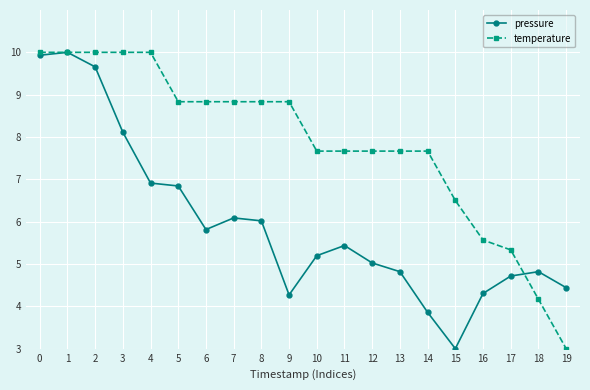

Reading left to right, list all the values displayed in this chart.

pressure: 9.9	10.0	9.7	8.1	6.9	6.8	5.8	6.1	6.0	4.3	5.2	5.4	5.0	4.8	3.9	3.0	4.3	4.7	4.8	4.4
temperature: 10.0	10.0	10.0	10.0	10.0	8.8	8.8	8.8	8.8	8.8	7.7	7.7	7.7	7.7	7.7	6.5	5.6	5.3	4.2	3.0